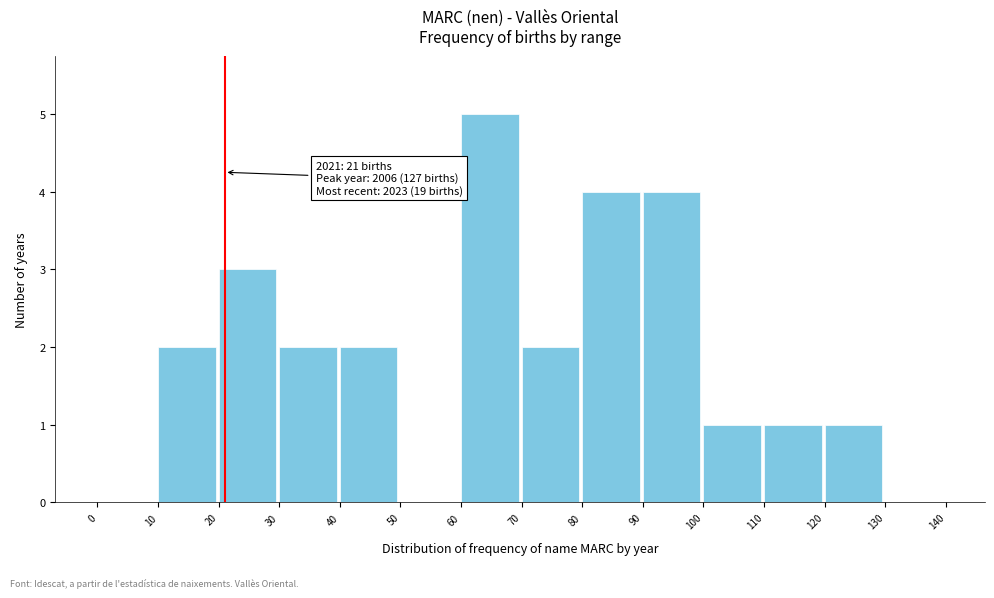

Over which range of the x-axis is the bar tallest?

60 to 70